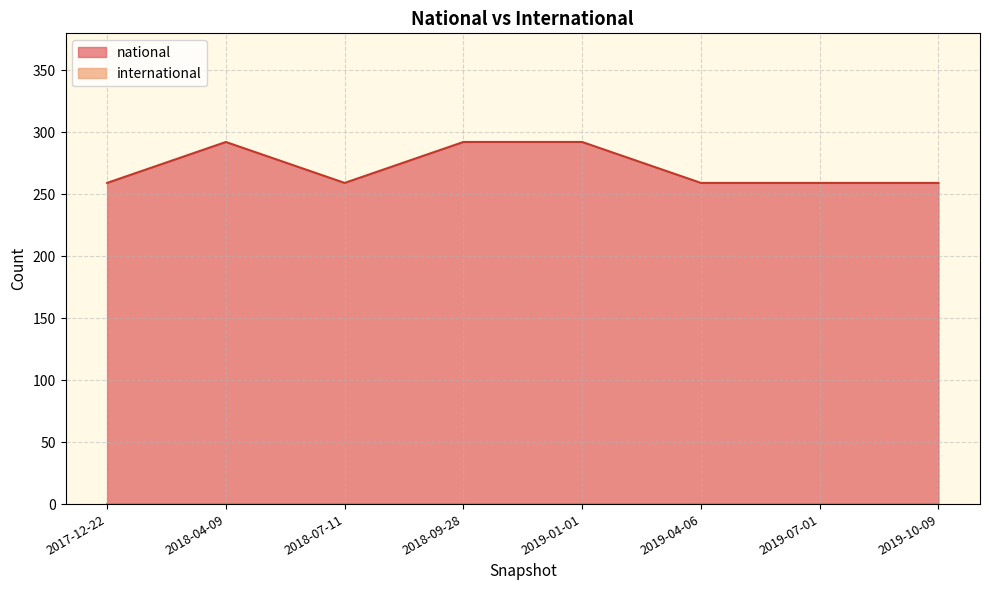

What is the ratio of the value at 2017-12-22 to the value at 2018-04-09?

0.9